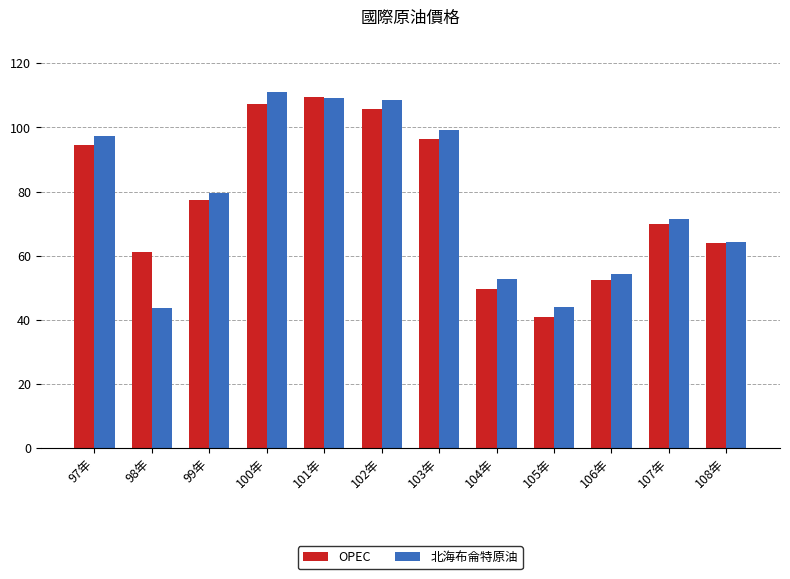

What is the value of the 北海布侖特原油 bar at the 11th from the left?

71.3